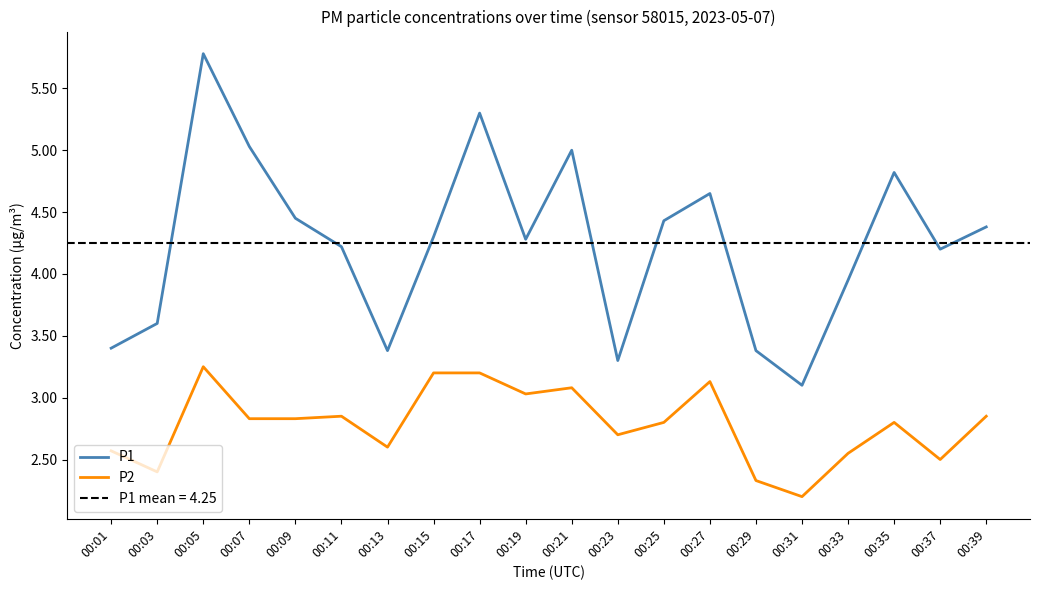

Is this an area chart (filled region under the line)?

No